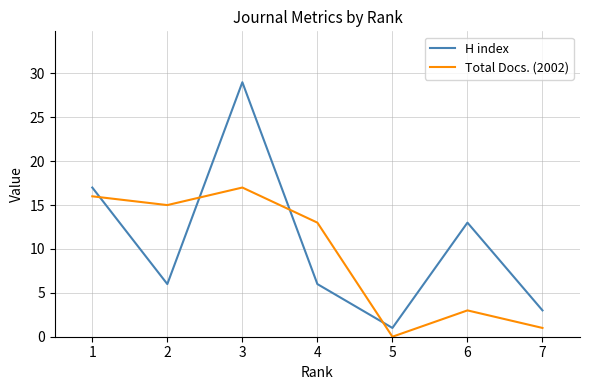

How many intersections are there between Total Docs. (2002) and H index?

4